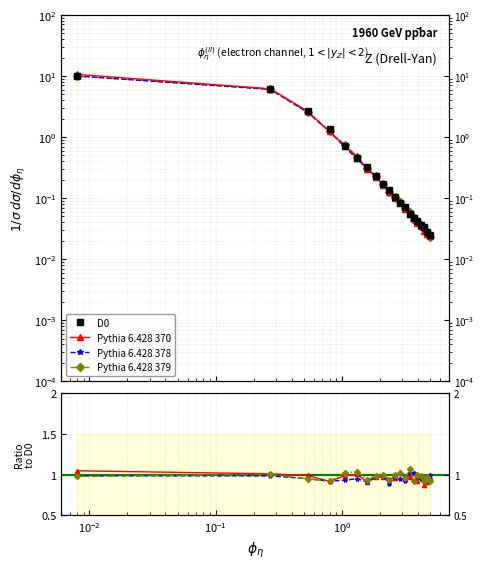

At how many categories does at least one series exceed 7?

1